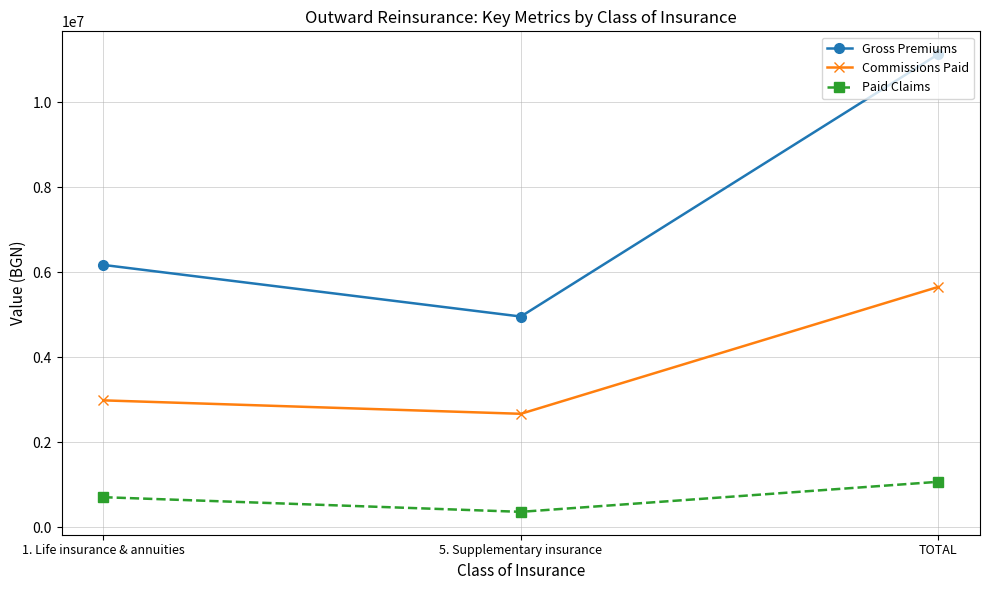

What is the difference between the Gross Premiums values at TOTAL and 1. Life insurance & annuities?

4955172.0